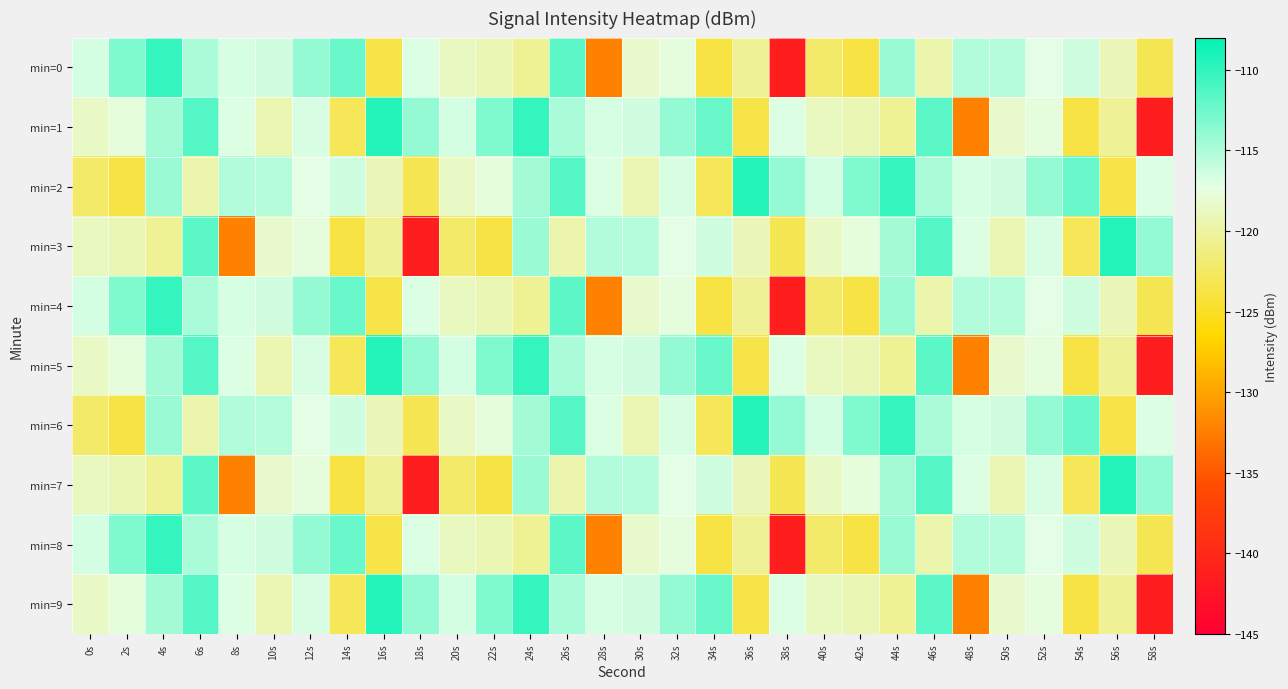

How many data points does each series have?

30